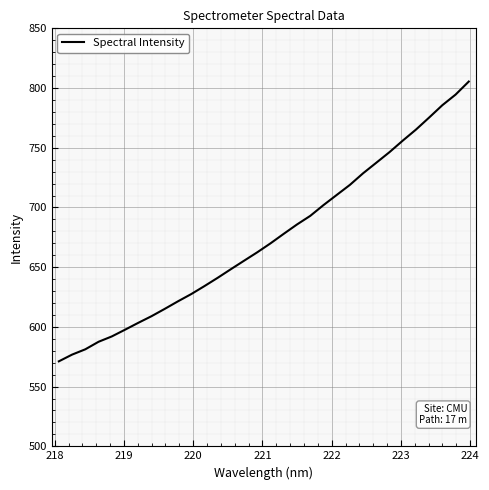

What is the greatest value displayed?

805.4